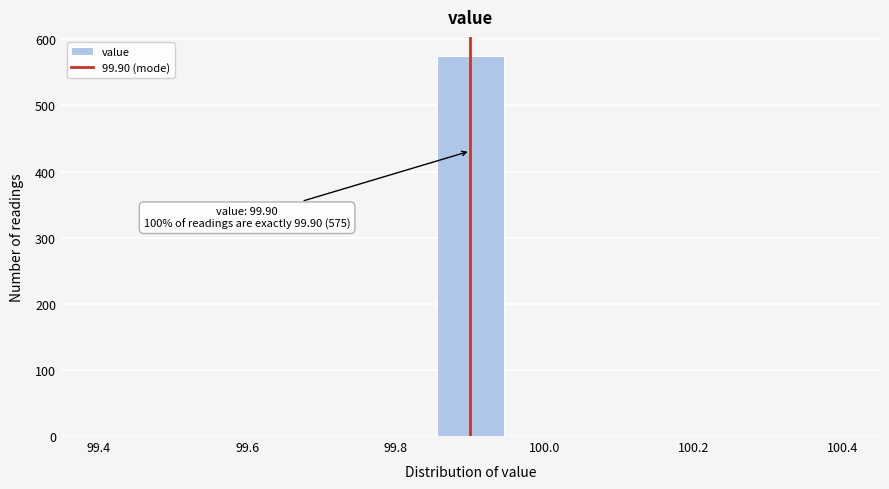

Which range on the x-axis has the tallest bar?

99.86 to 99.94